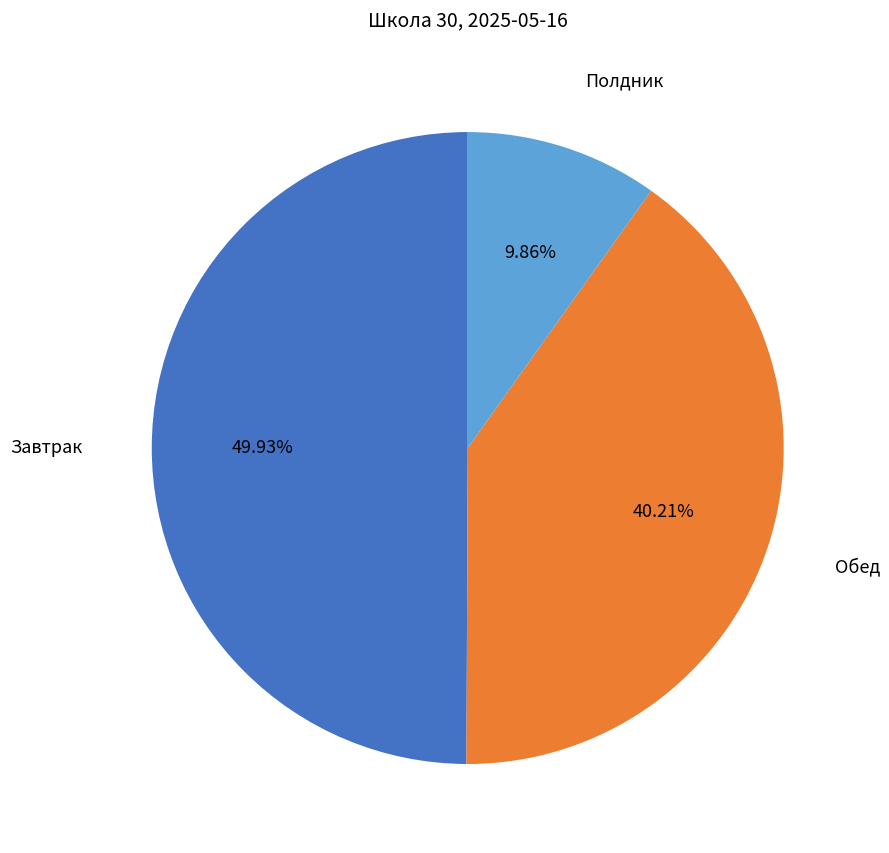

How many segments does this pie chart have?

3